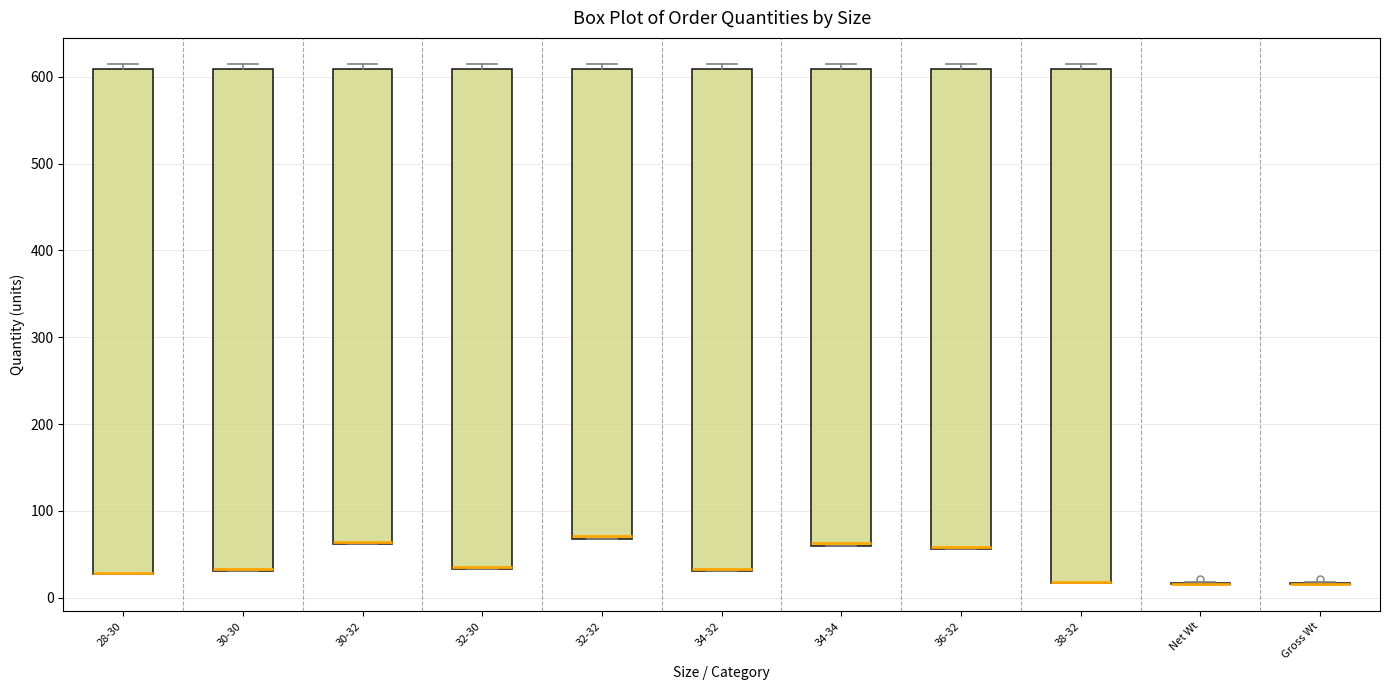

Where is the lower edge of the box for 36-32 on the y-axis? The values are not printed on the chart, so give them approximately, as read against the axis.

60